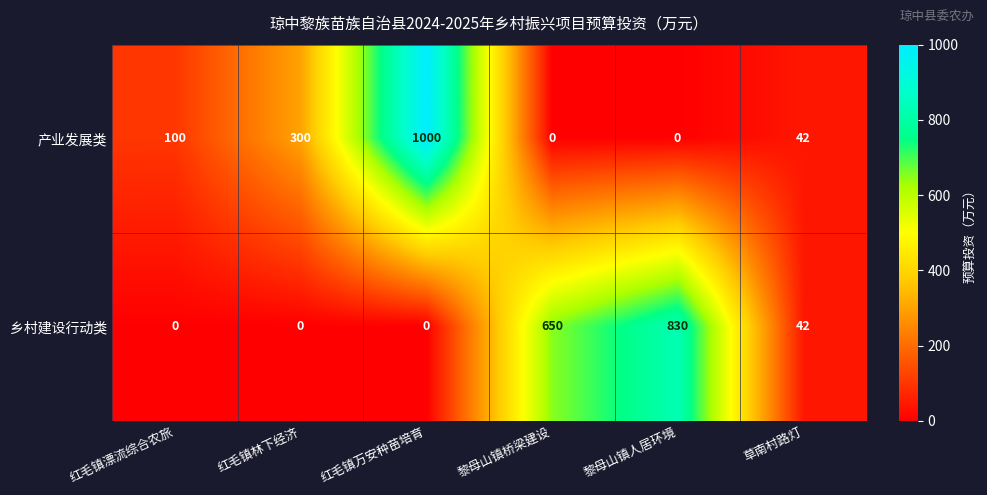

What is the approximate value of 产业发展类 at 红毛镇漂流综合农旅, to the nearest 100?

100